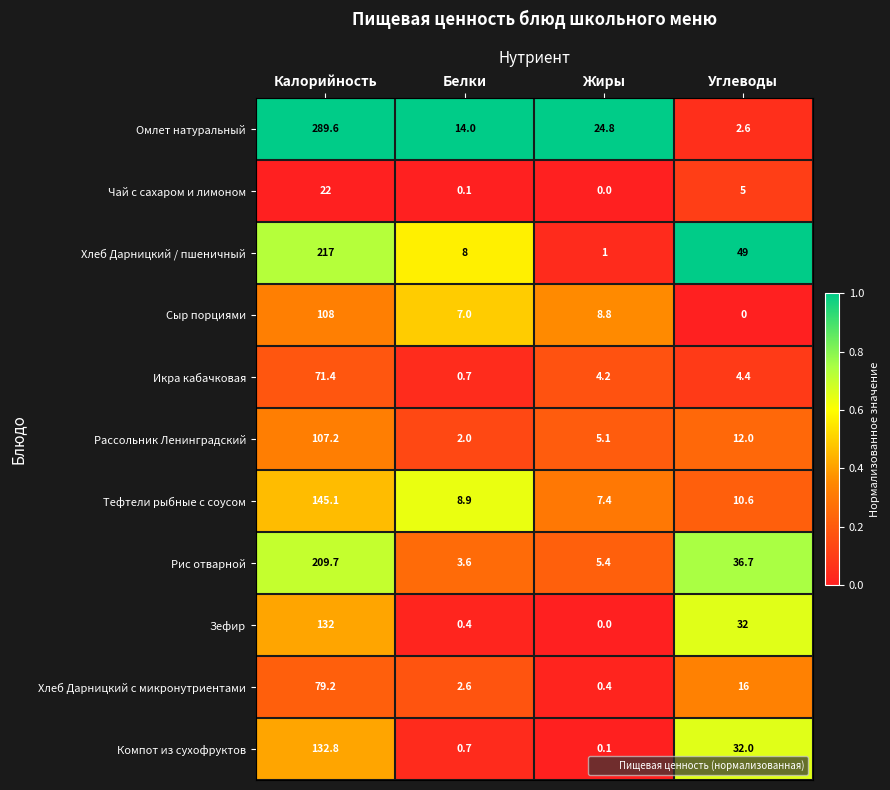

At which label does Чай с сахаром и лимоном reach its peak?

Калорийность